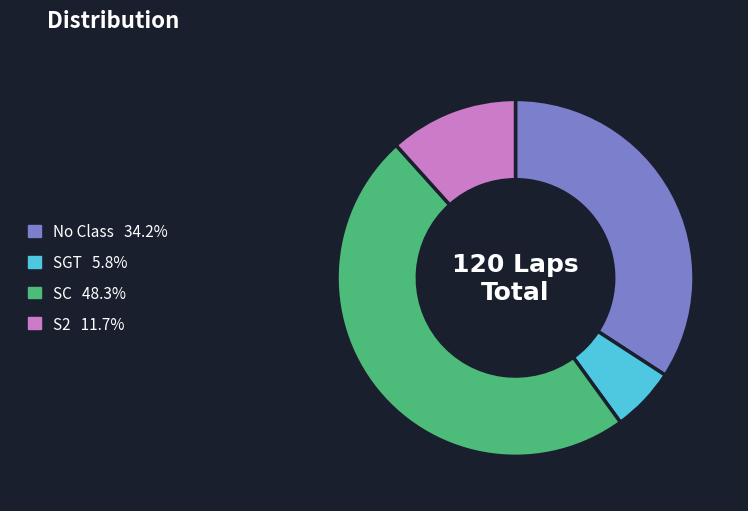

Is there a majority slice in this chart?

No